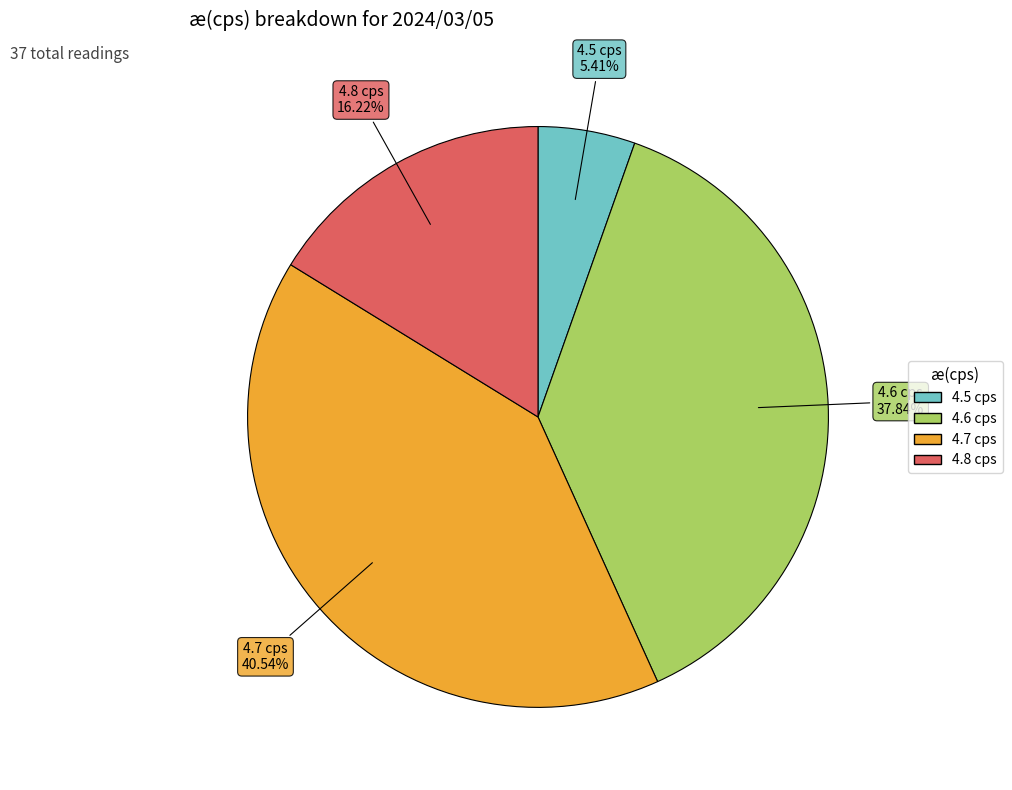

Is there any slice that represents more than half of the pie?

No